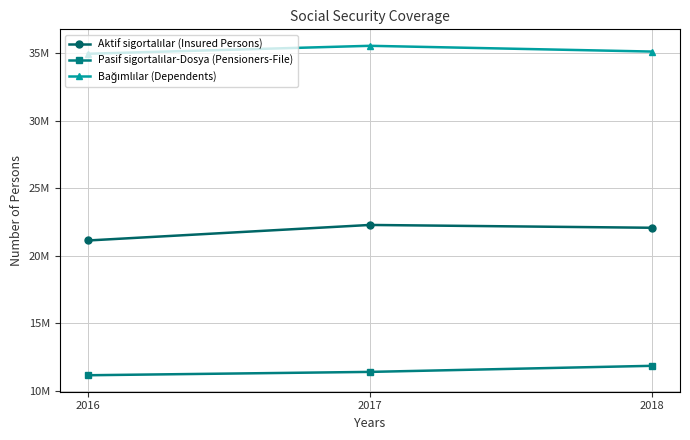

What is the difference between the second highest and minimum values in the Pasif sigortalılar-Dosya (Pensioners-File) series?

247663